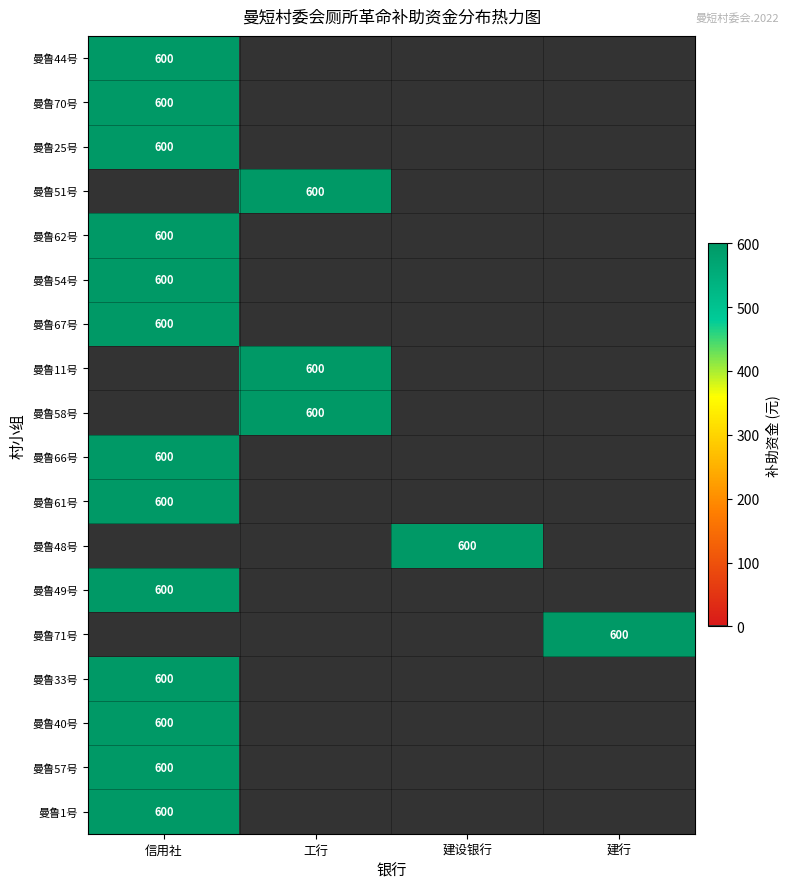

True or false: 曼鲁1号 has a value of 953 at 信用社.

False